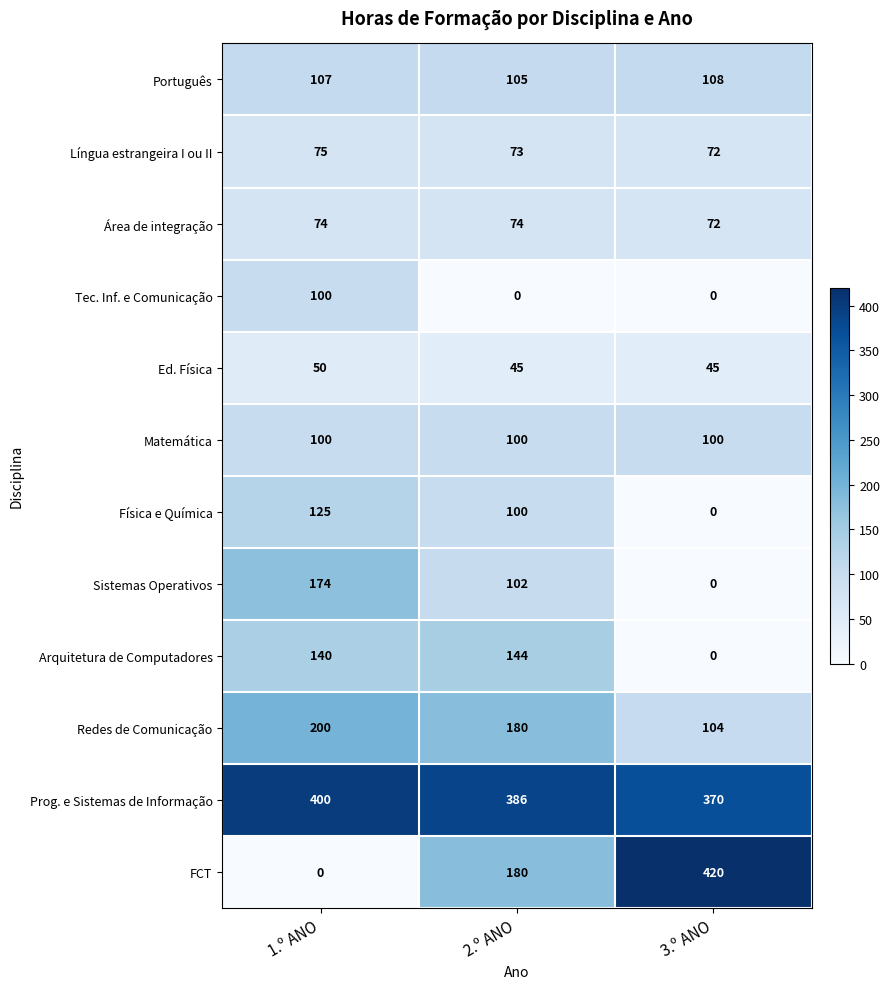

What is the spread (max minus min) of values at 3.º ANO?

420